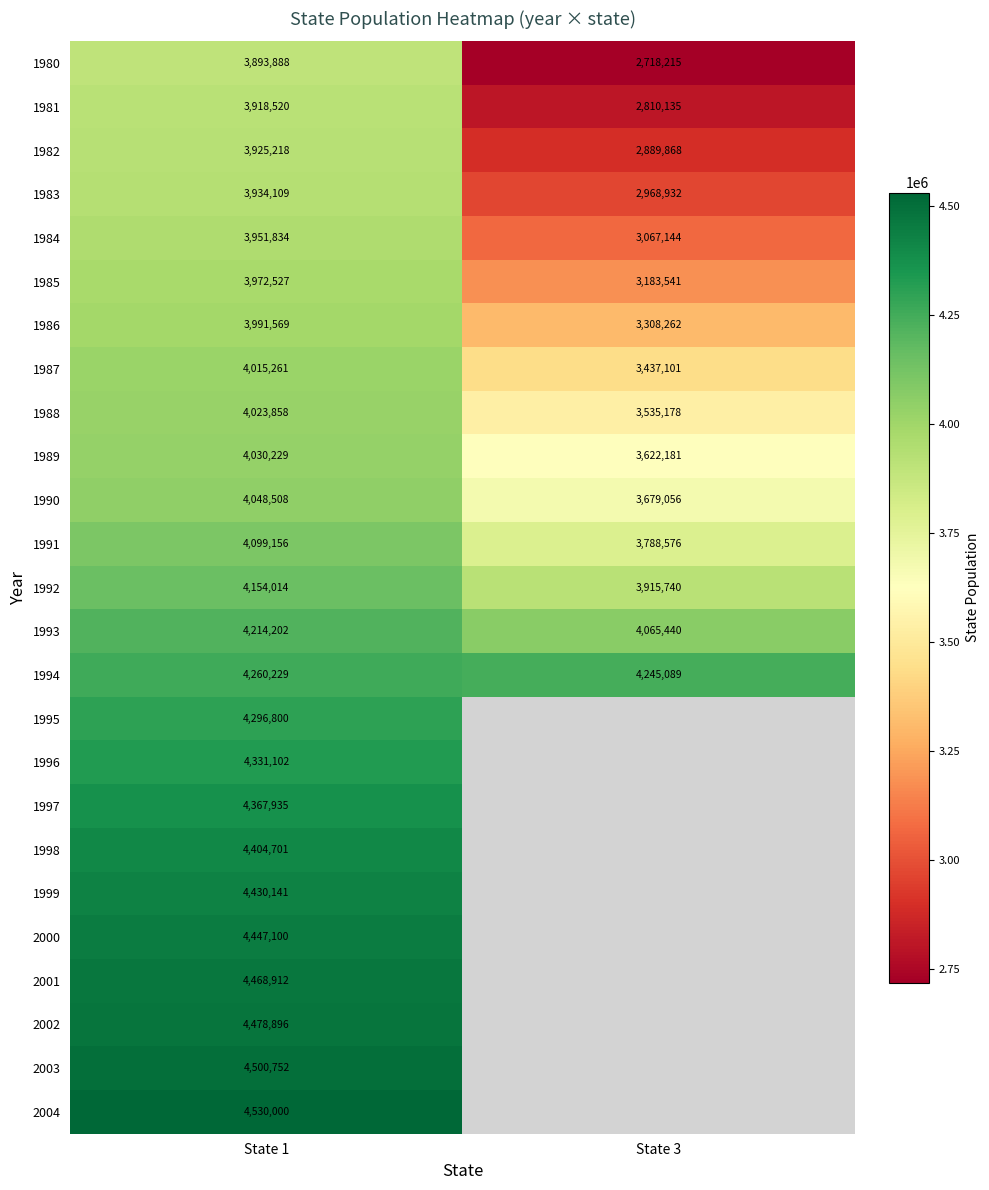

True or false: 1980 has a value of 2718215 at State 3.

True